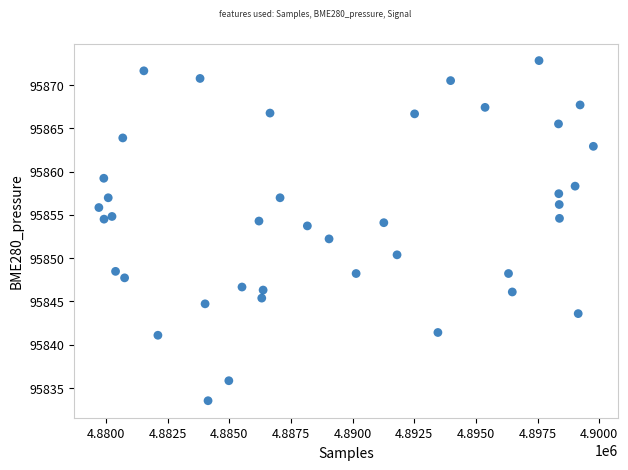

What is the range of X values (max minus min)?

20052.0